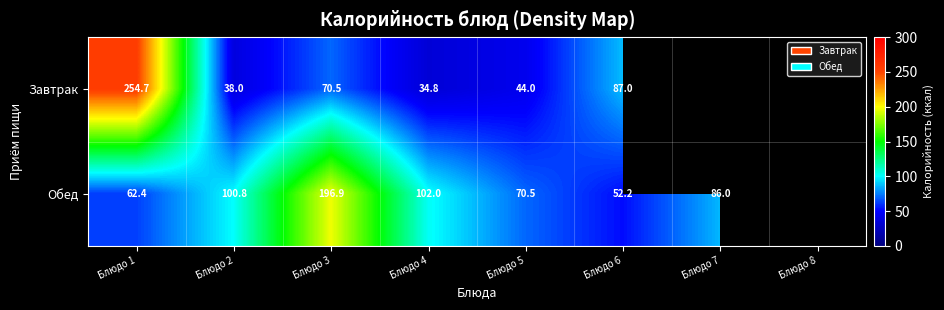

Between Блюдо 8 and Блюдо 5, which is larger?

Блюдо 5